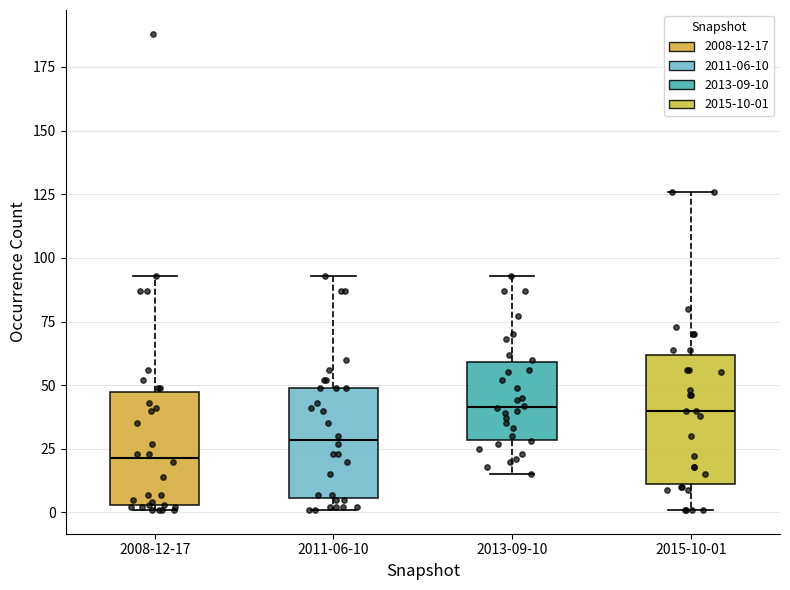

Comparing the boxes themselves (not the whiskers), which one is the tallest?

2015-10-01